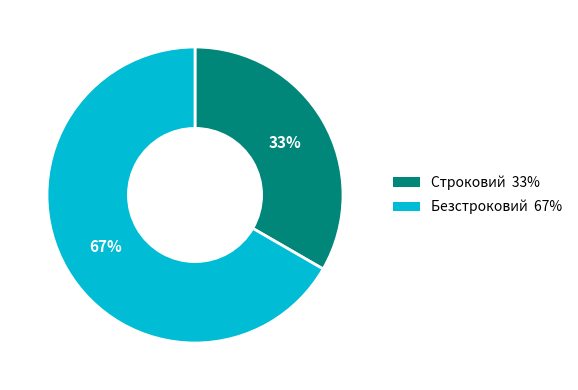

Which category has the smallest portion of the pie?

Строковий